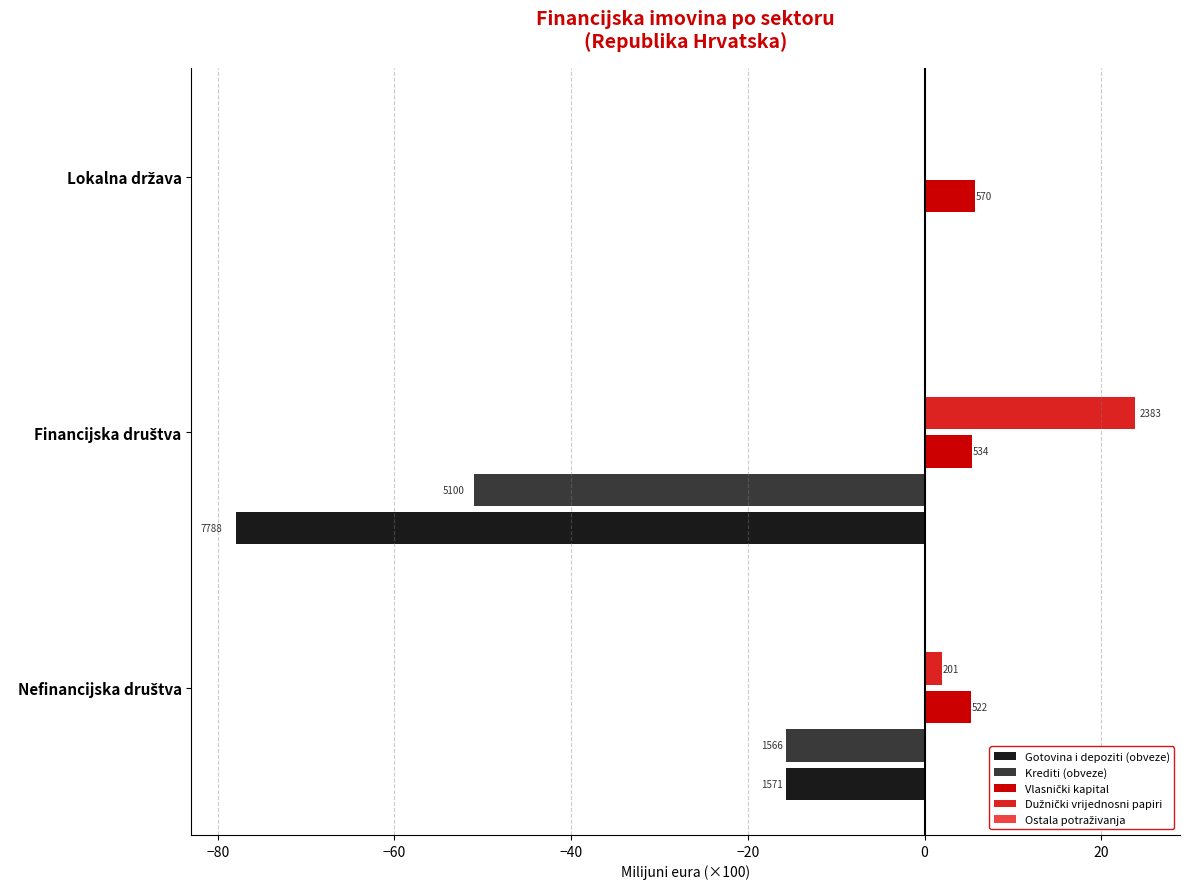

How many data points does each series have?

3